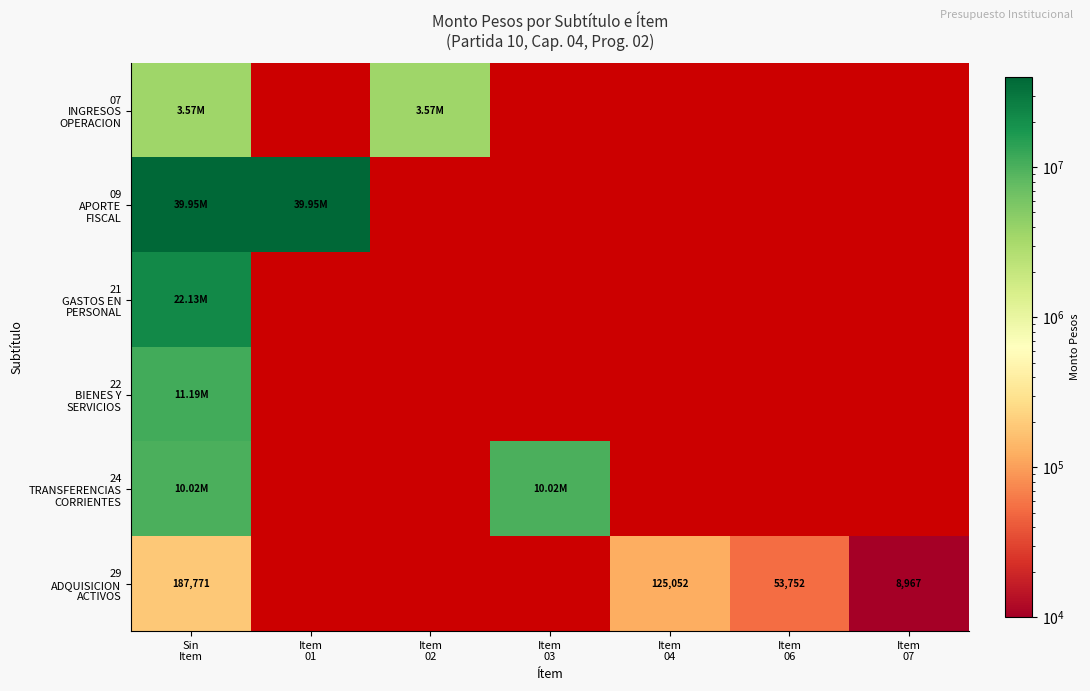

At Item 02, list the series in order from smallest to largest.

07 INGRESOS OPERACION, 09 APORTE FISCAL, 21 GASTOS EN PERSONAL, 22 BIENES Y SERVICIOS, 24 TRANSFERENCIAS CORRIENTES, 29 ADQUISICION ACTIVOS